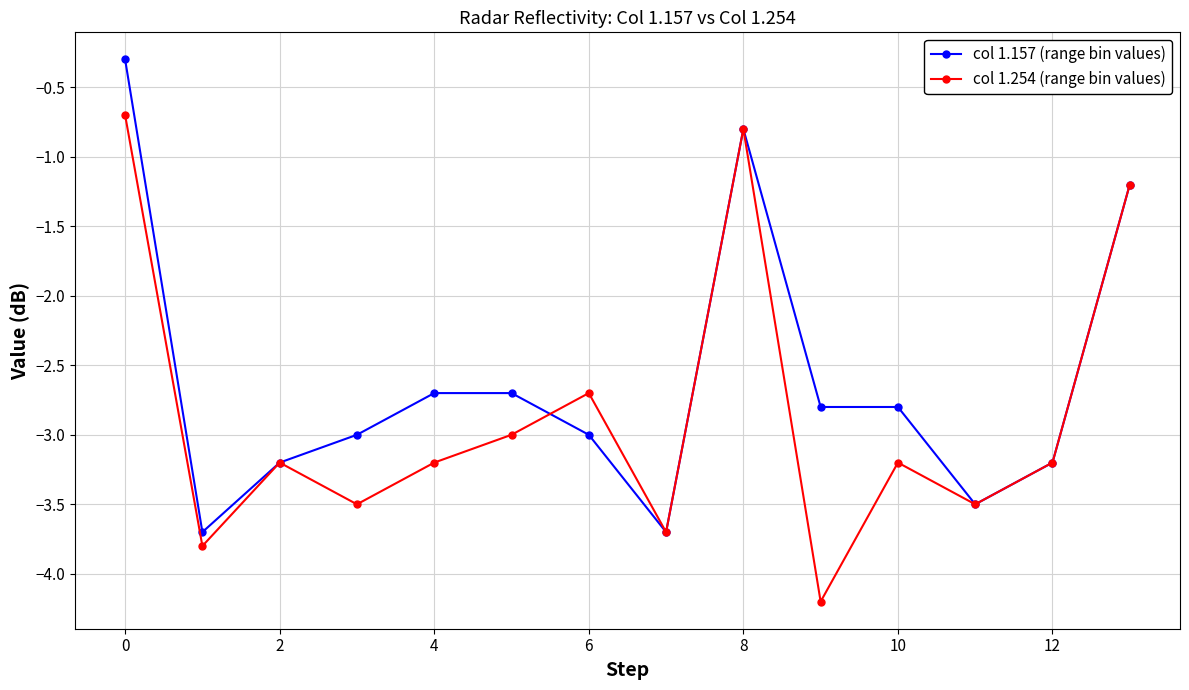

What is the value of the col 1.157 (range bin values) point at the 4th from the left?

-3.0